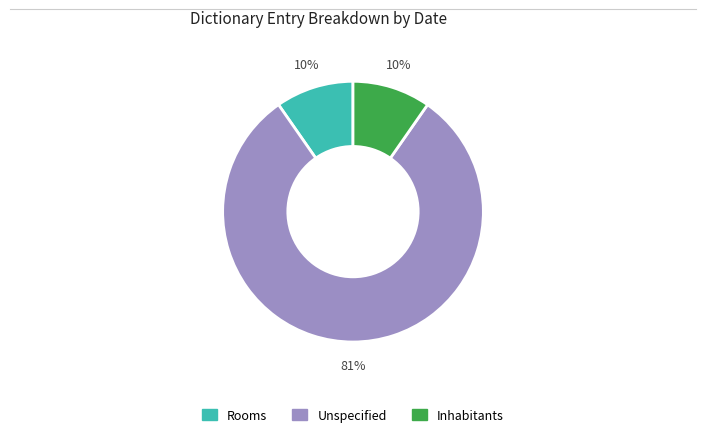

Is there a majority slice in this chart?

Yes